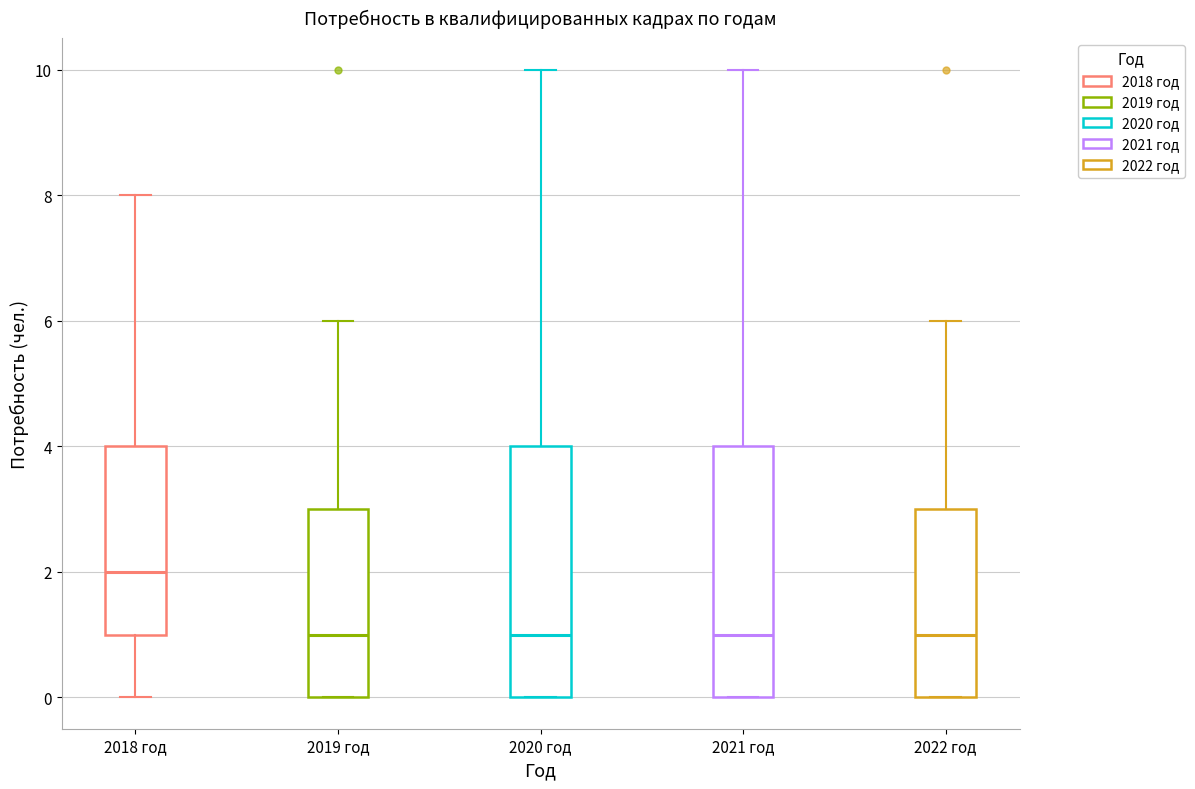

Which box has the highest median line?

2018 год